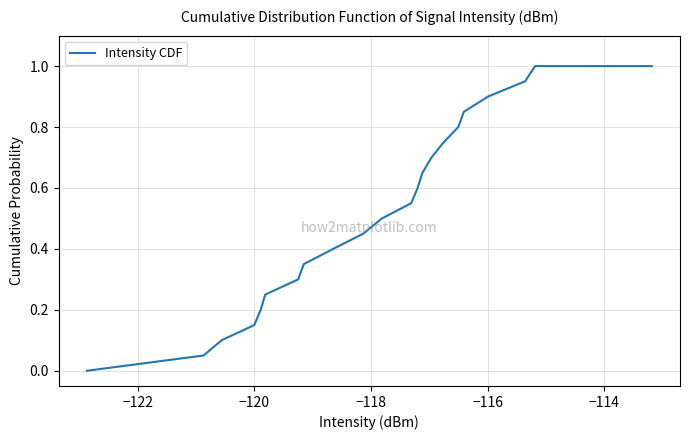

How many series are shown in this chart?

1